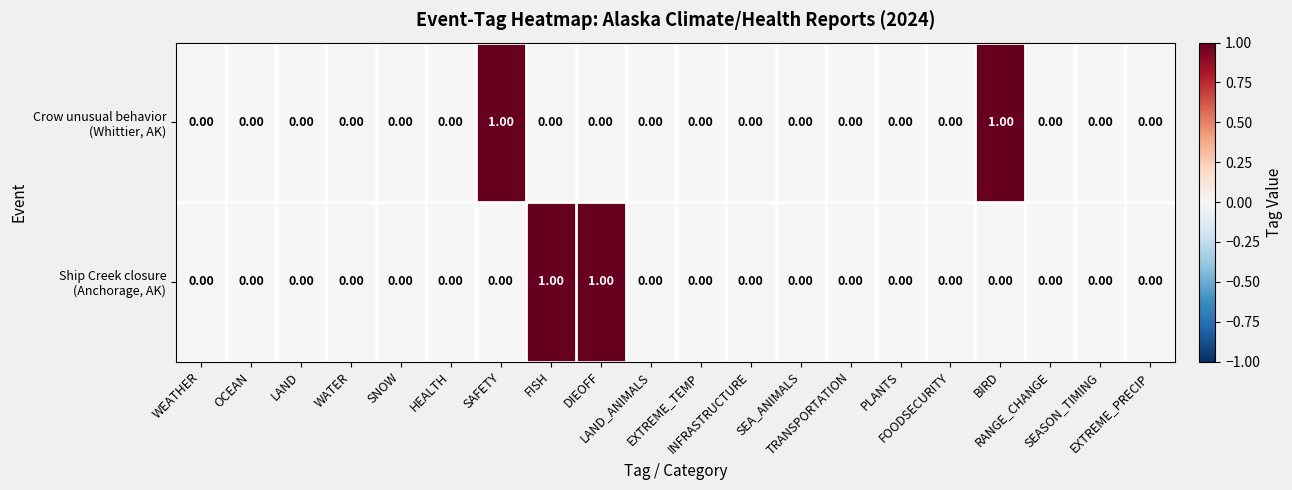

At which category is the sum across all series the highest?

SAFETY